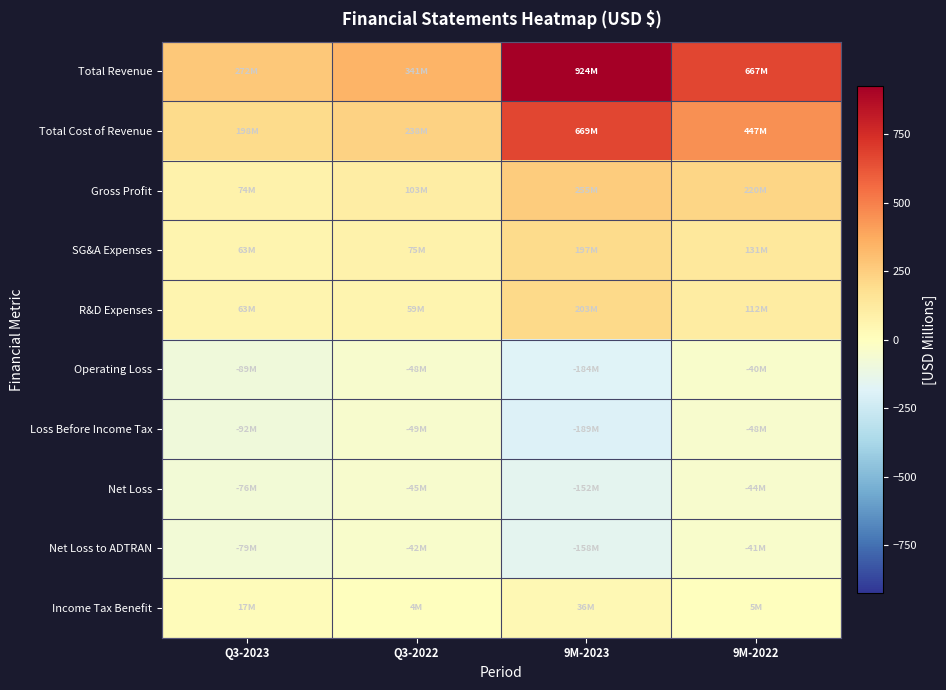

What is the minimum value shown in the chart?

-188.5